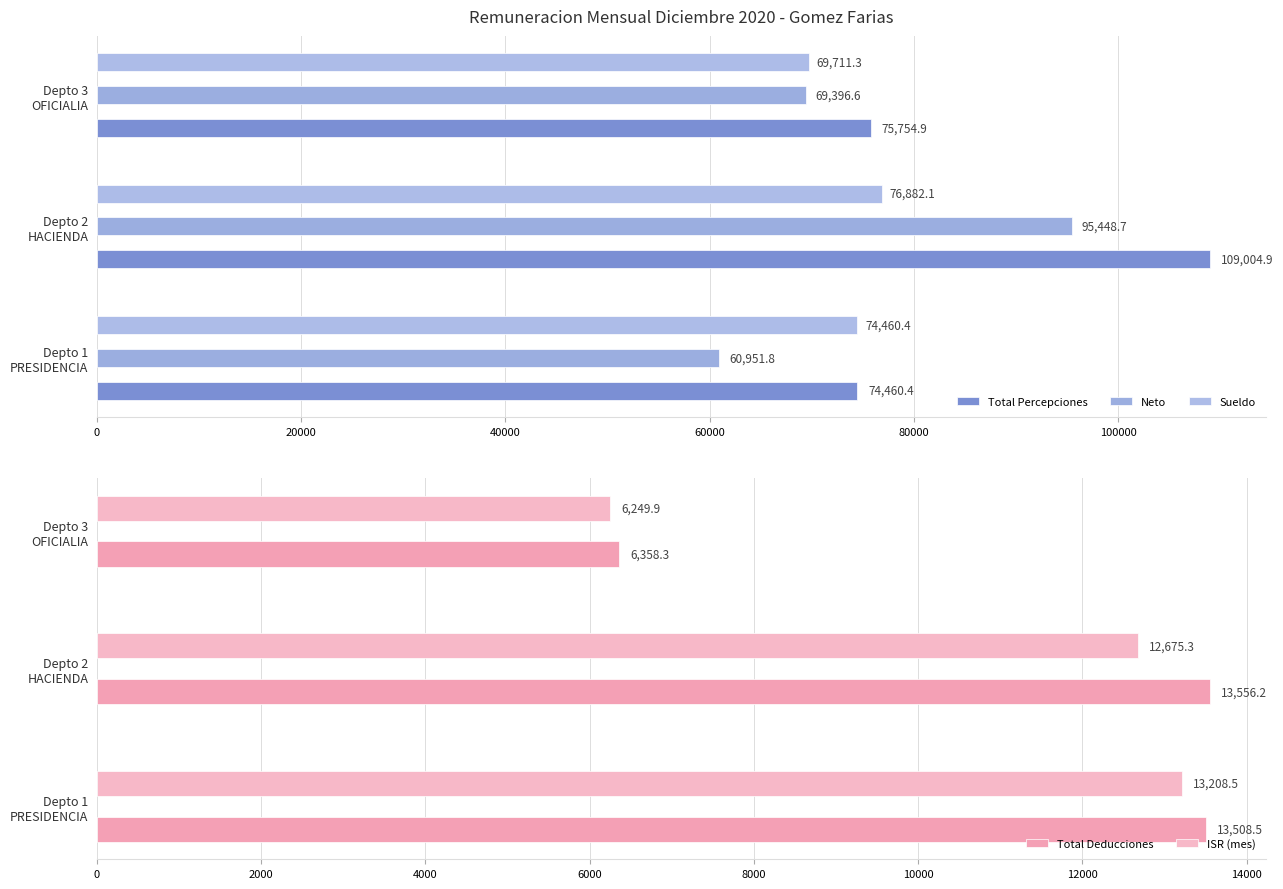

The value of Neto at Depto 2 HACIENDA is 142399.1. True or false?

False